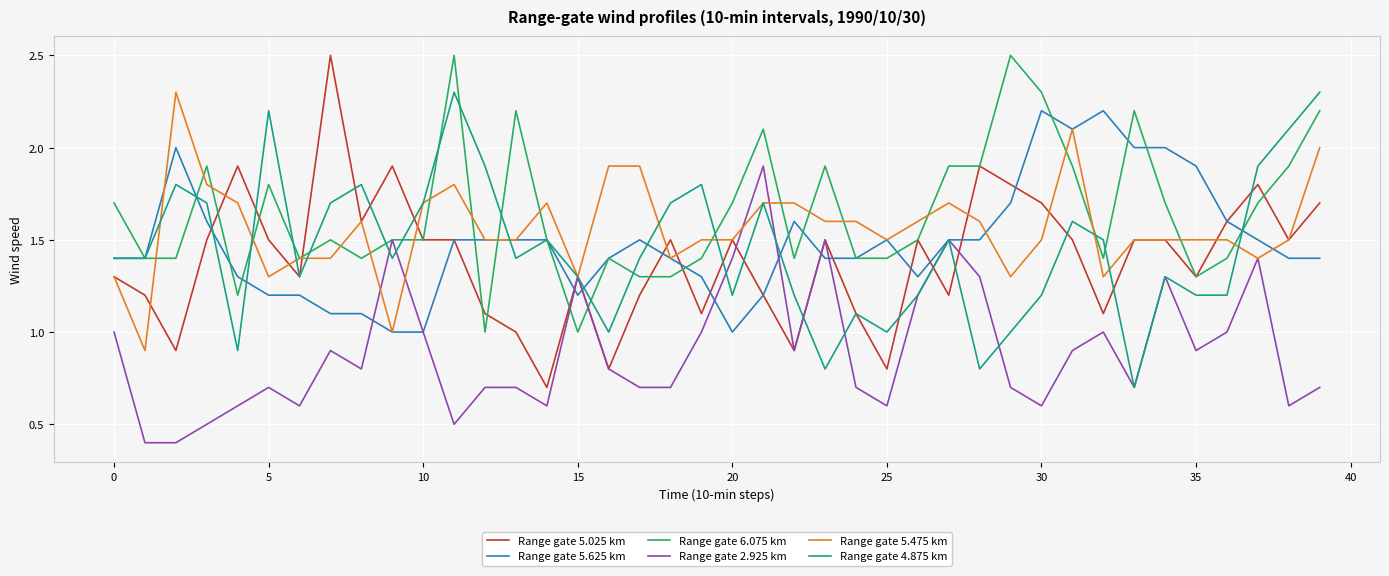

At how many categories does at least one series exceed 1?

40